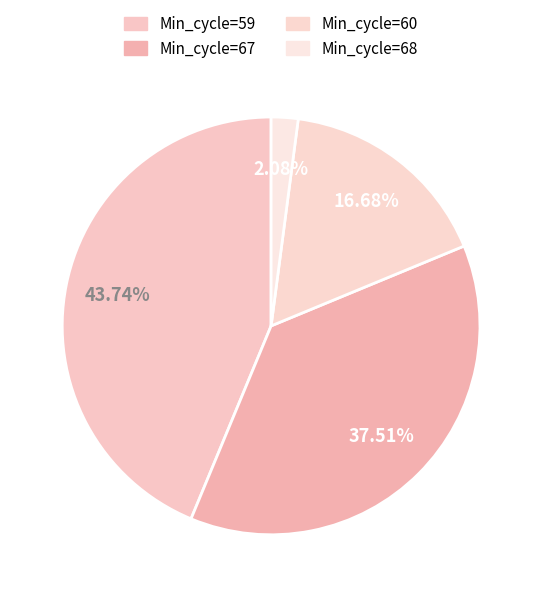

How many slices are in this pie chart?

4